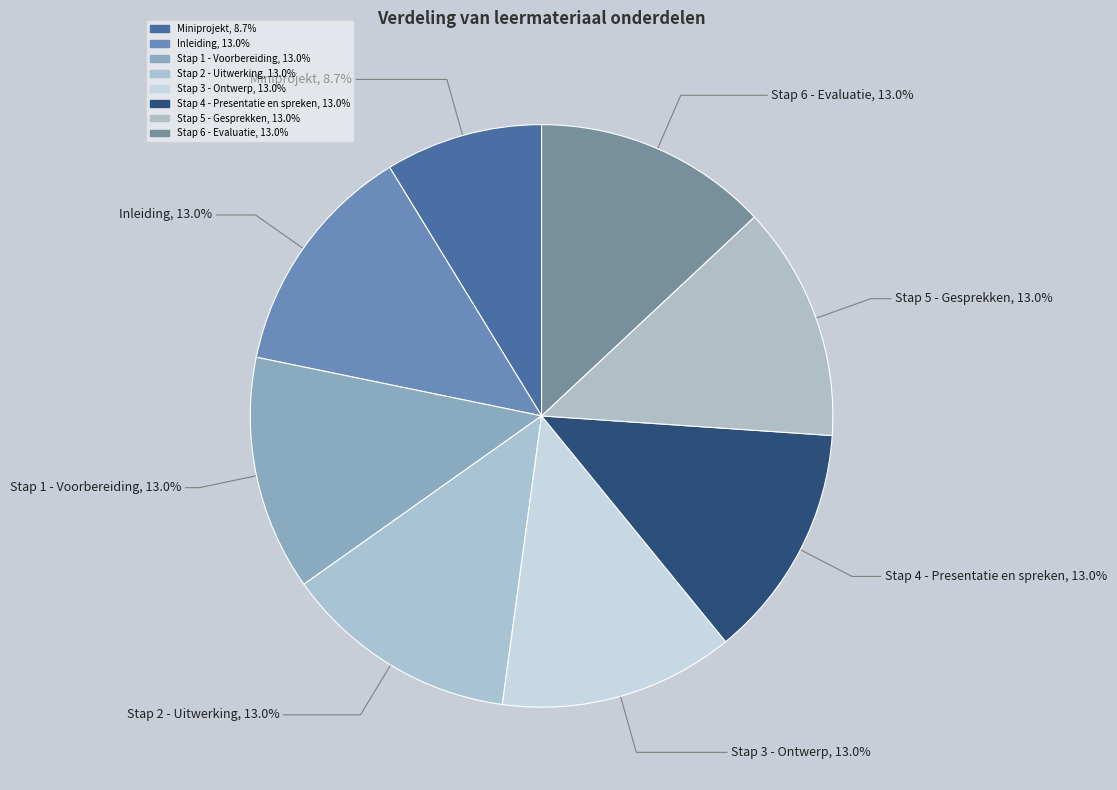

How many slices are in this pie chart?

8